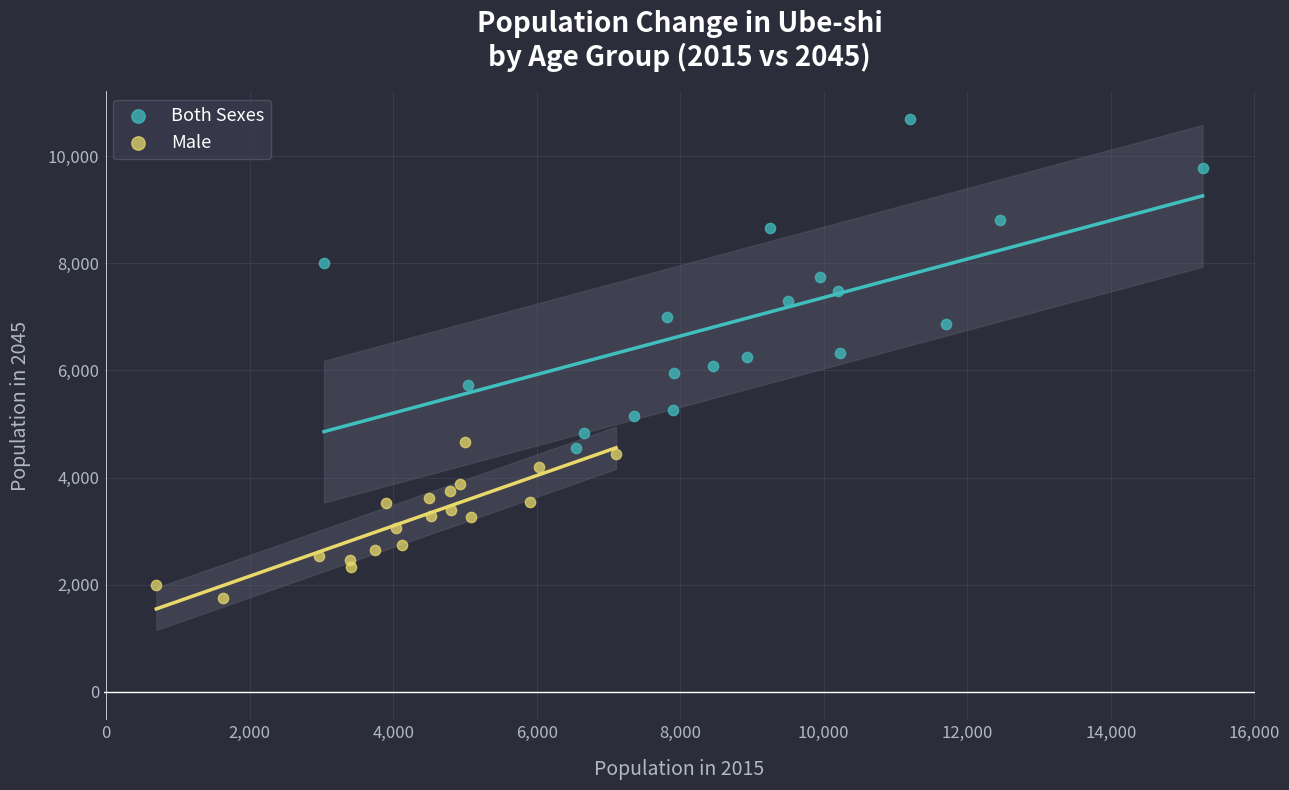

What are all the series names shown in the legend?

Both Sexes, Male